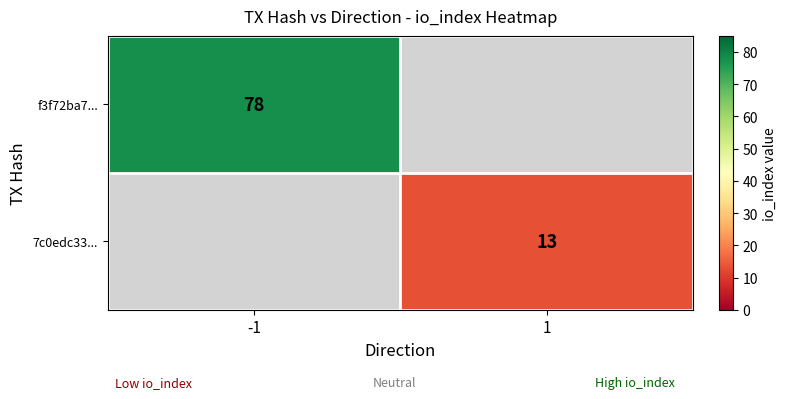

True or false: f3f72ba7... has a value of 120 at -1.

False